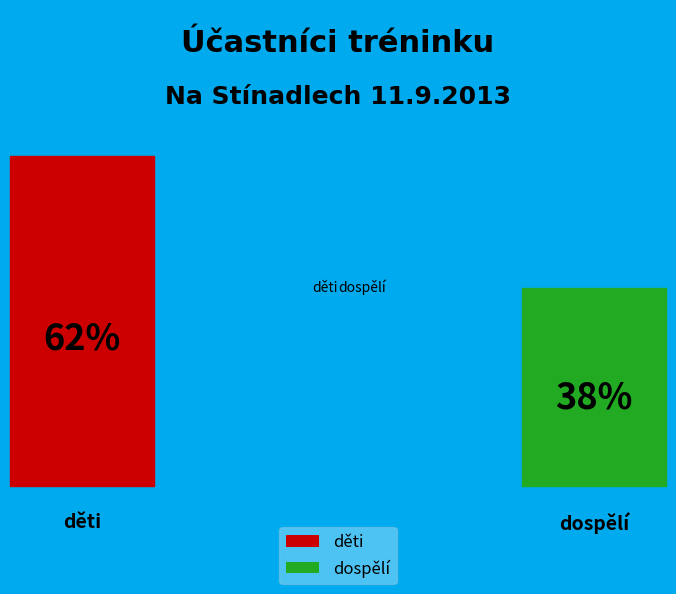

What is the ratio of the value at děti to the value at dospělí?

1.7